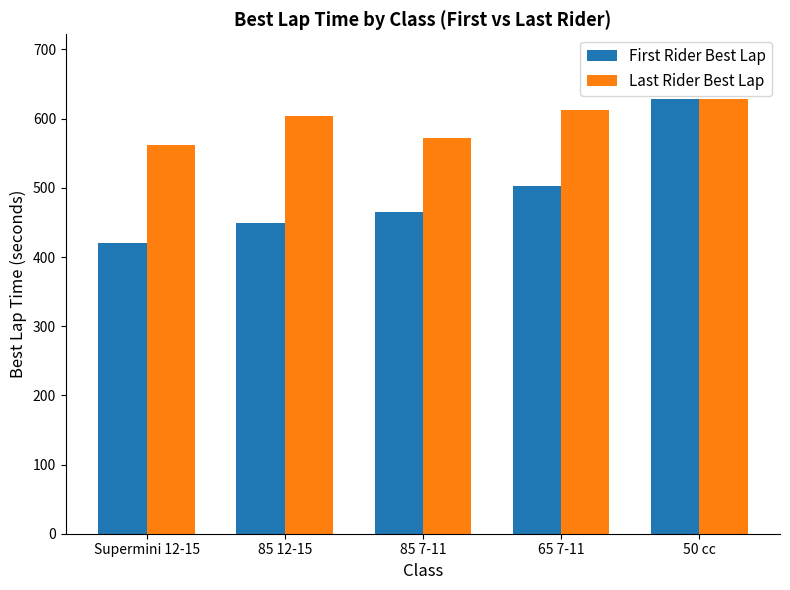

The value of Last Rider Best Lap at 50 cc is 627.8. True or false?

True